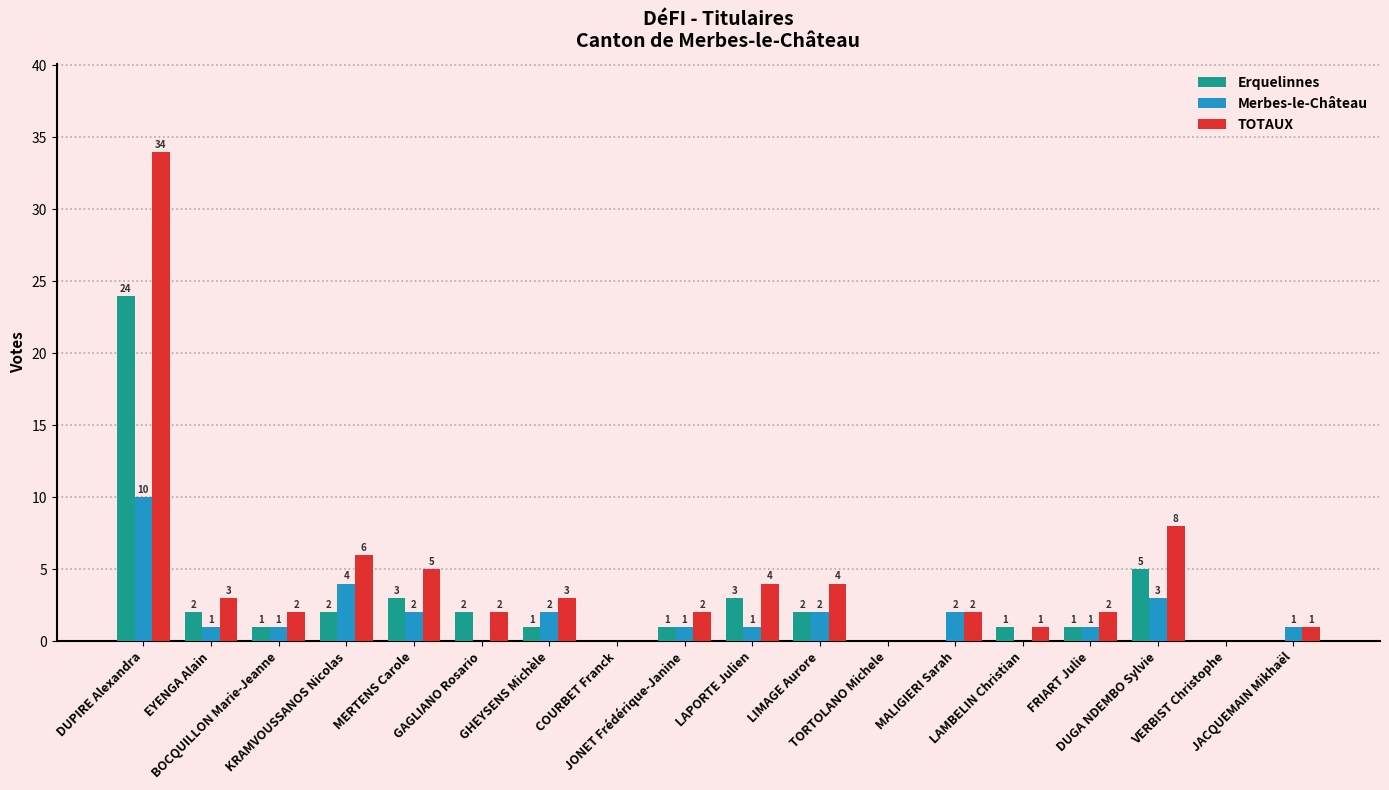

What is the highest value of the Erquelinnes series?

24